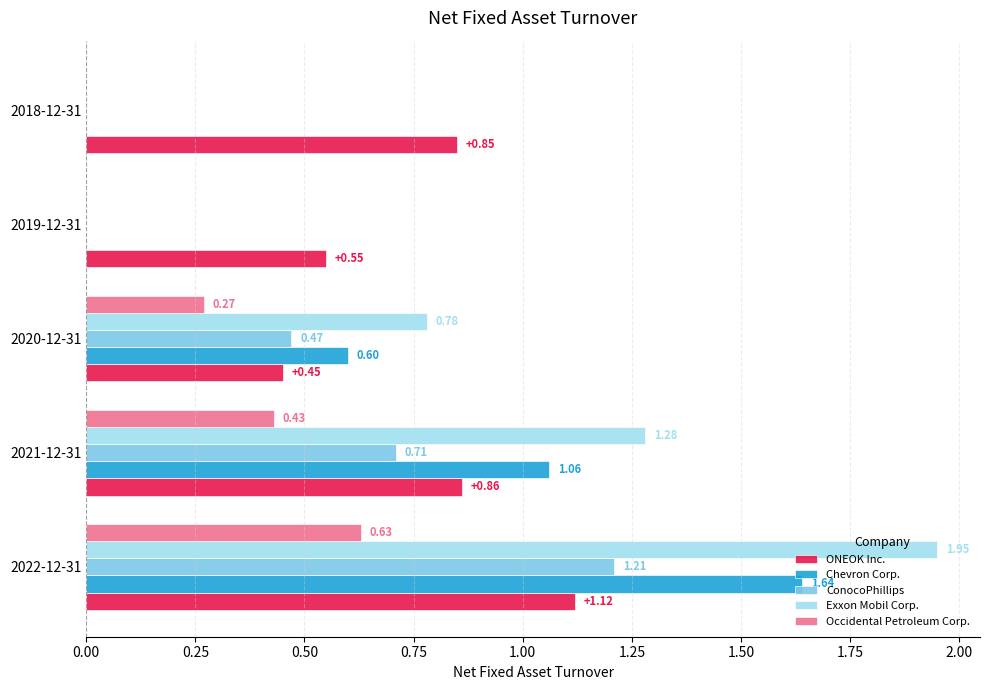

Which series has the largest total across all categories?

Exxon Mobil Corp.